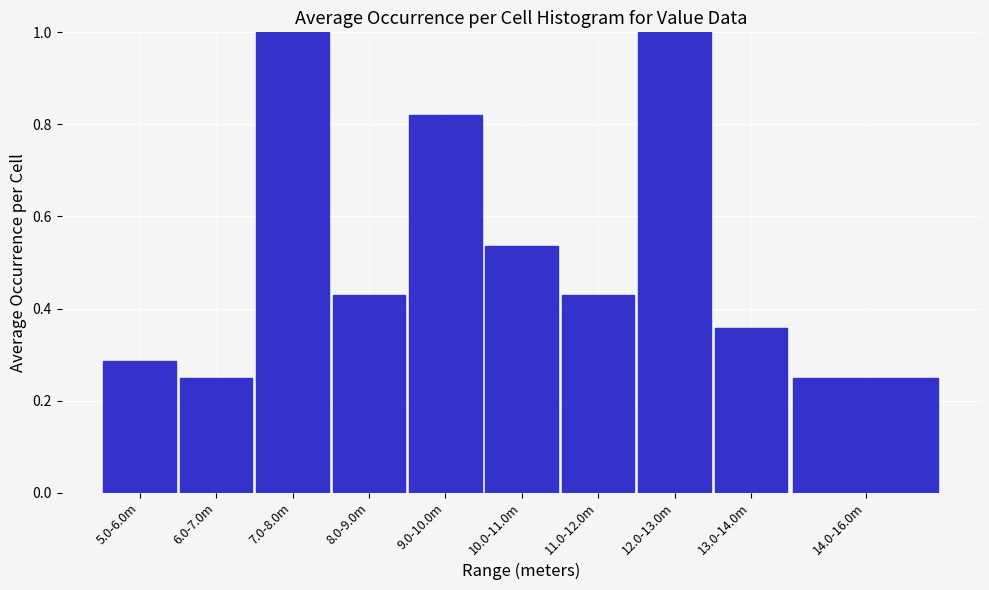

Is it true that the value at 14.0-16.0m is 0.1?

False